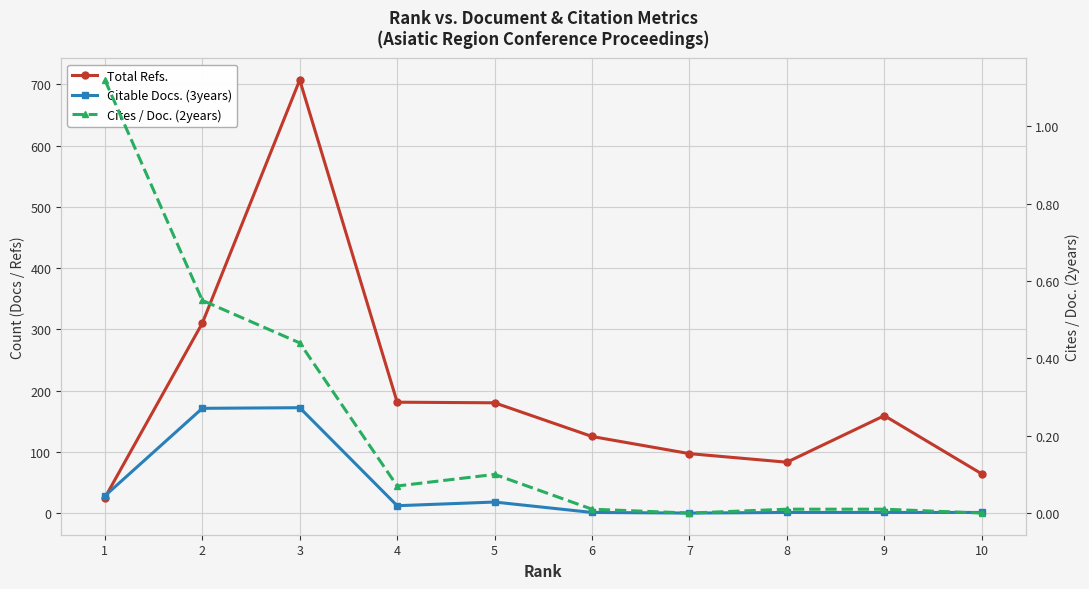

In Citable Docs. (3years), how many points are lower than both neighbors (excluding endpoints)?

2